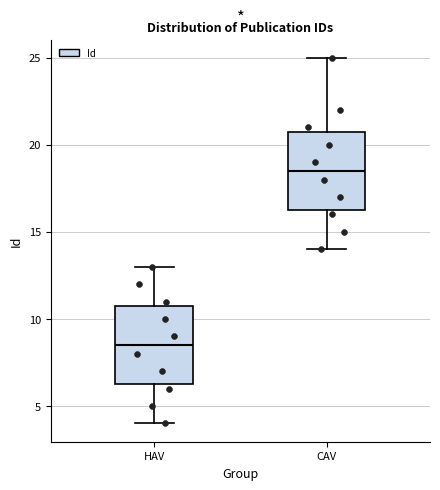

Which box has the lowest median line?

HAV